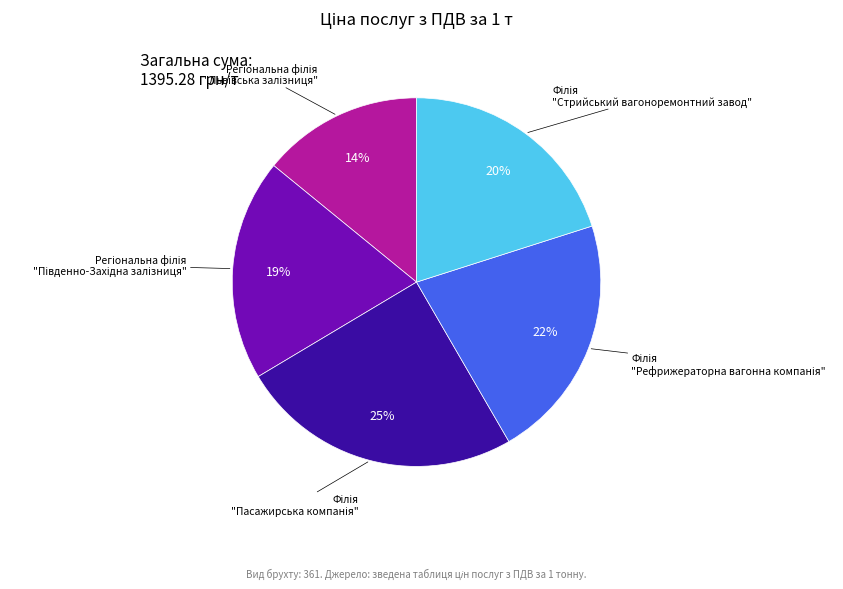

Is there any slice that represents more than half of the pie?

No